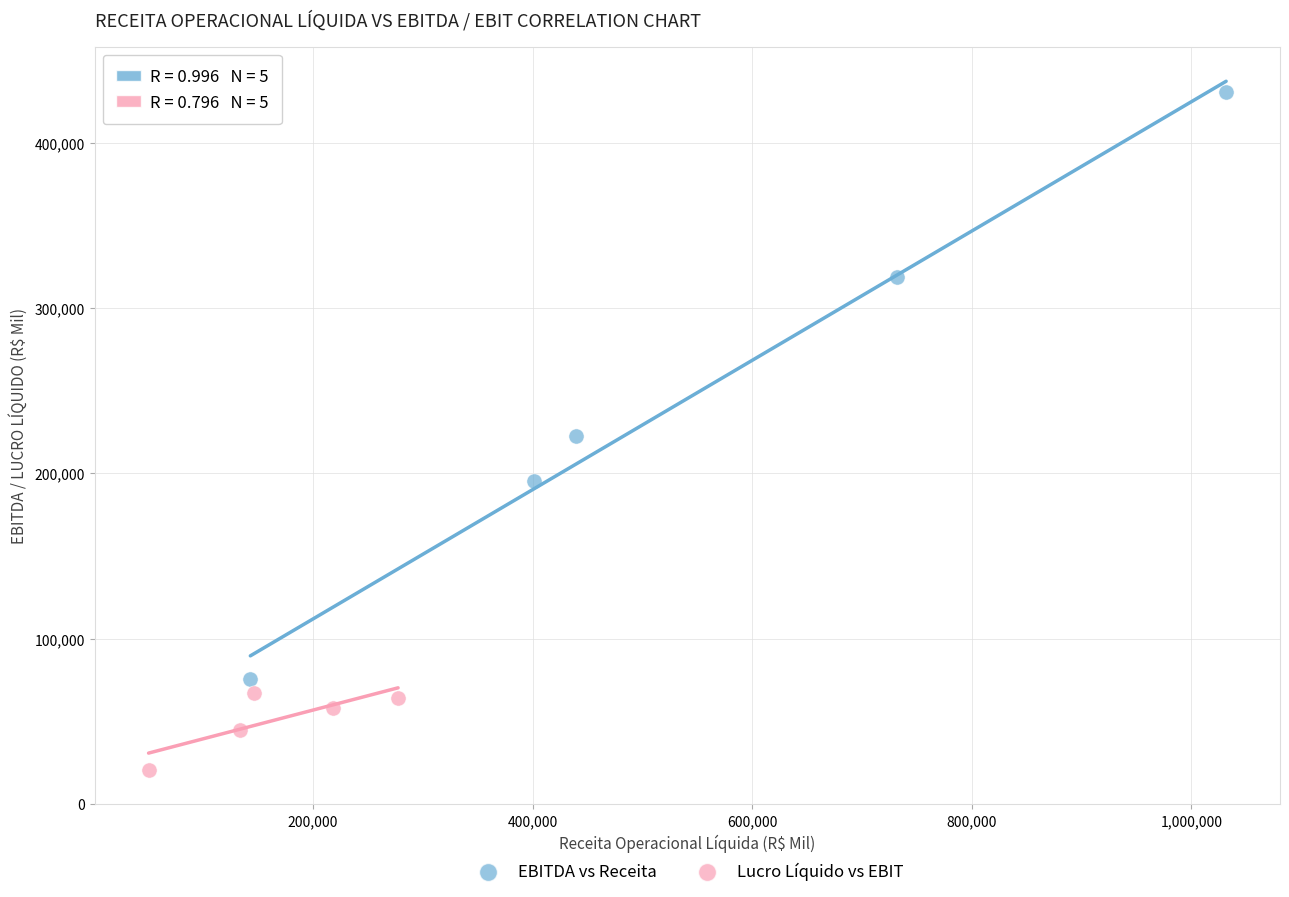

Which series has the widest spread of Y values?

EBITDA vs Receita